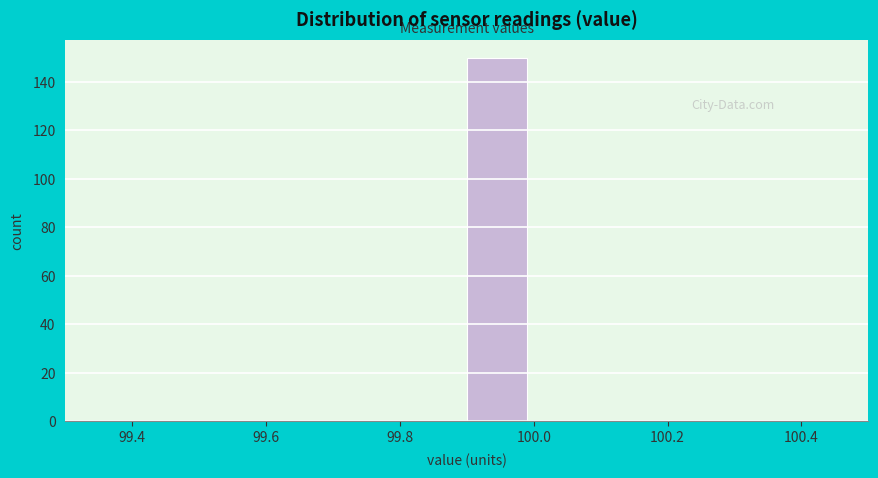

Reading left to right, transcribe this chart: for each bar, give the range it covers on the x-axis and its height. The values are not printed on the chart, so give them approximately, as read against the axis.

99.4 to 99.5: 0
99.5 to 99.6: 0
99.6 to 99.7: 0
99.7 to 99.8: 0
99.8 to 99.9: 0
99.9 to 100.0: 150
100.0 to 100.1: 0
100.1 to 100.2: 0
100.2 to 100.3: 0
100.3 to 100.4: 0